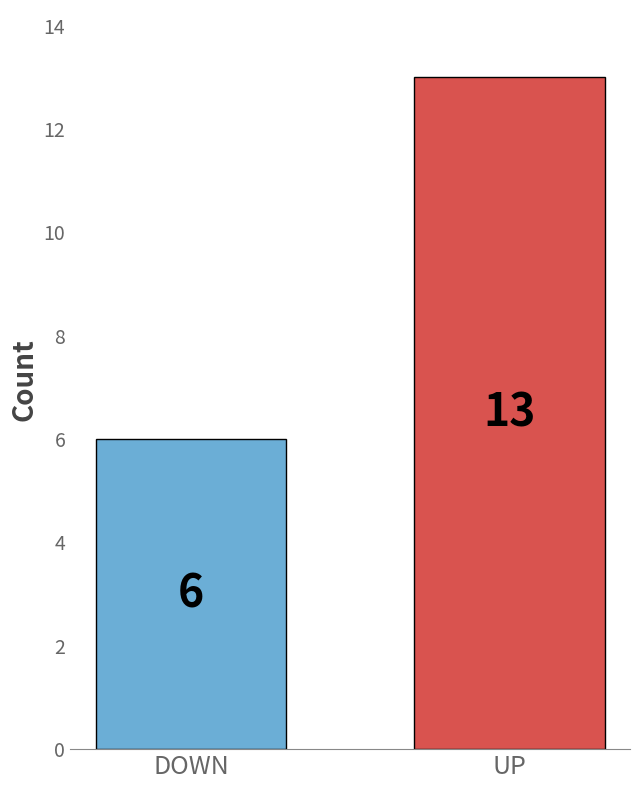

At which label is the value closest to 9?

DOWN